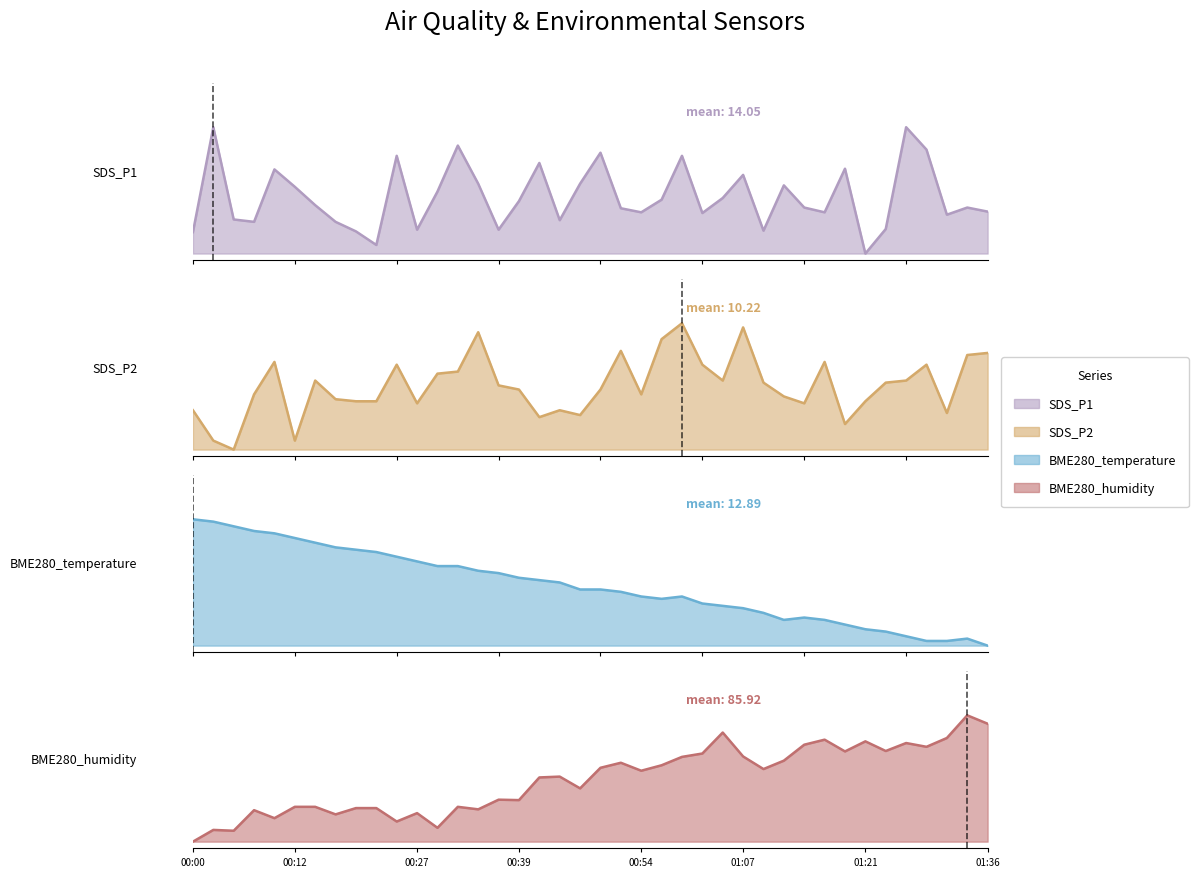

Where is the first local maximum for SDS_P2?

00:10